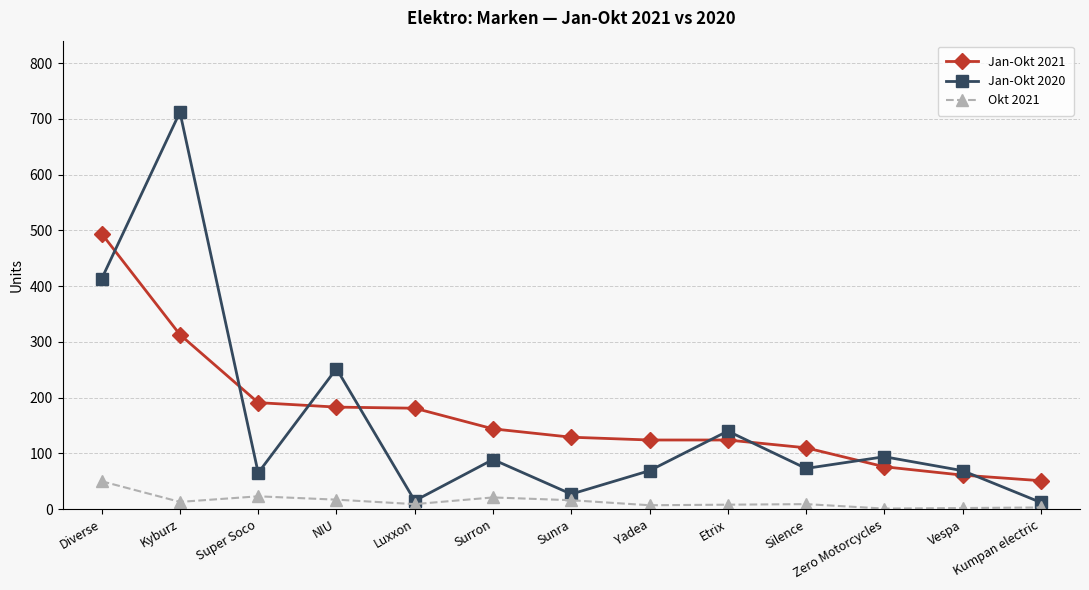

How many interior local peaks does the Jan-Okt 2020 series have?

5